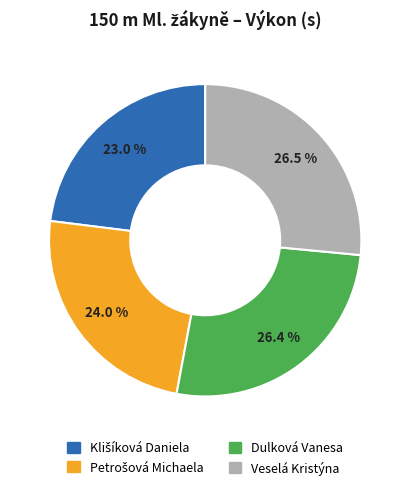

Is the sum of Dulková Vanesa and Veselá Kristýna greater than half?

Yes